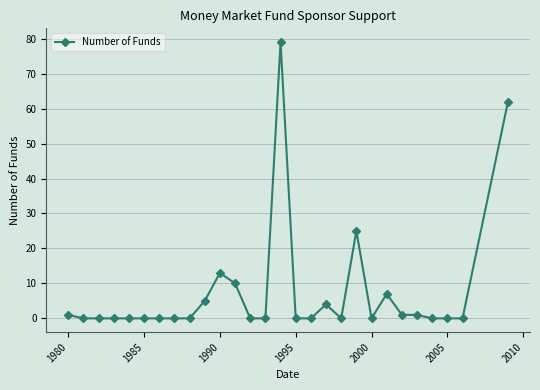

What is the difference between the maximum and minimum values?

79